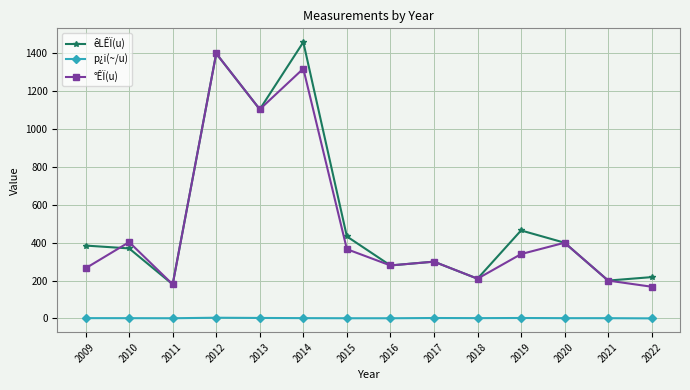

At how many categories does at least one series exceed 310?

8